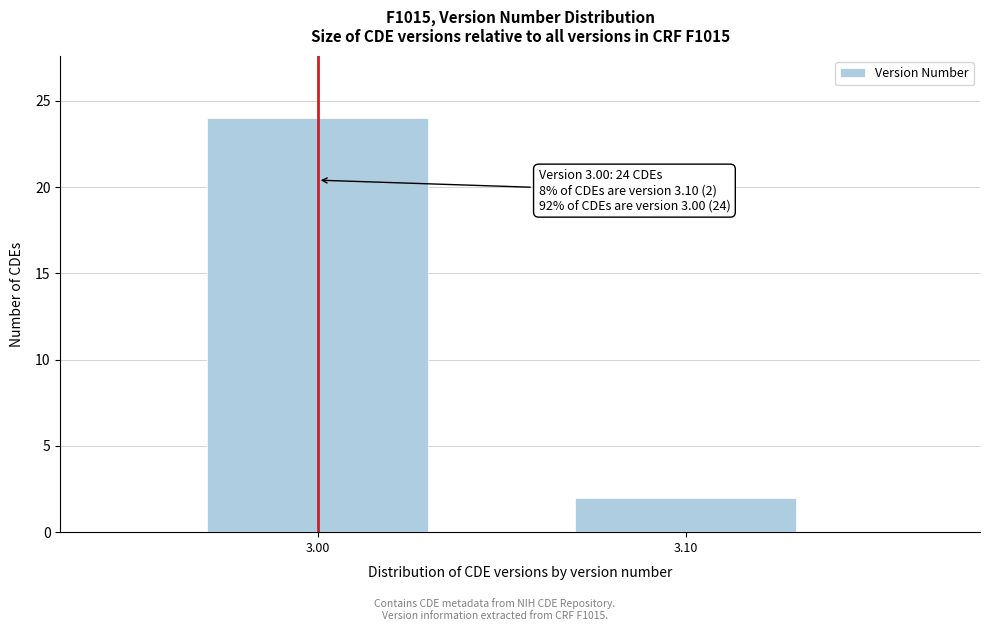

Reading right to left, transcribe all the data shown in this chart.

3.10=2	3.00=24